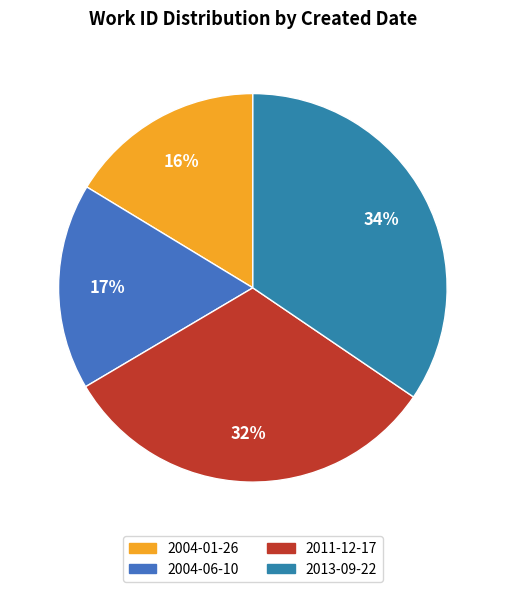

Count the number of slices in the pie.

4